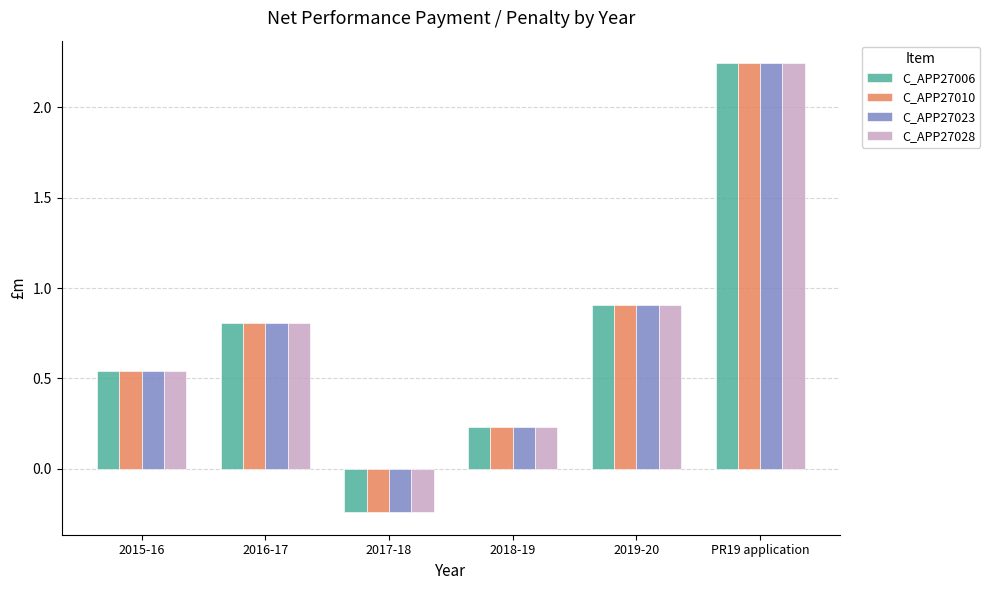

At which label is C_APP27006 closest to 1?

2019-20